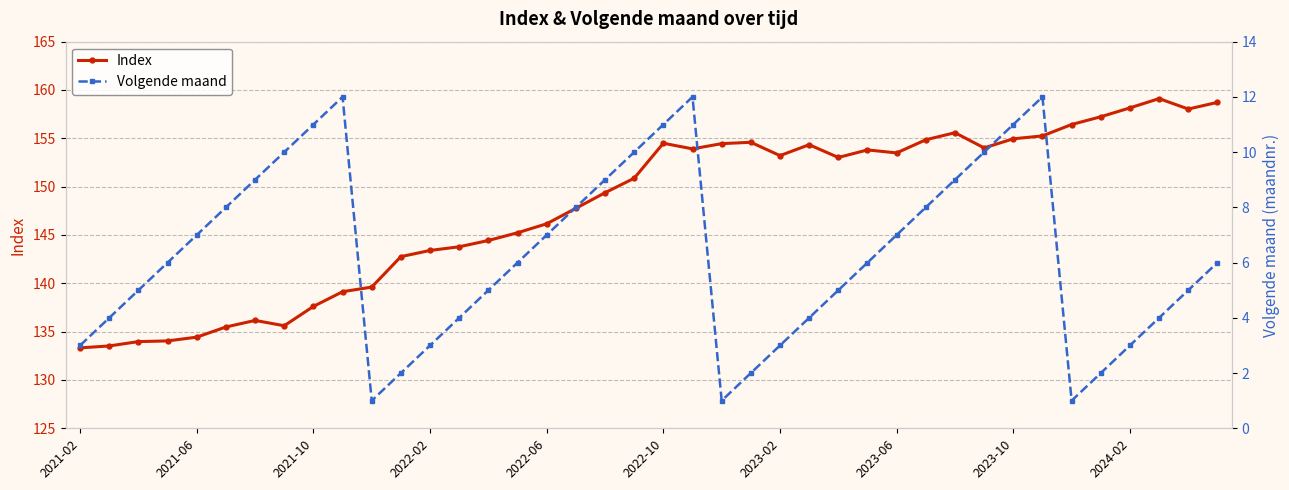

True or false: Index and Volgende maand cross at least once.

False